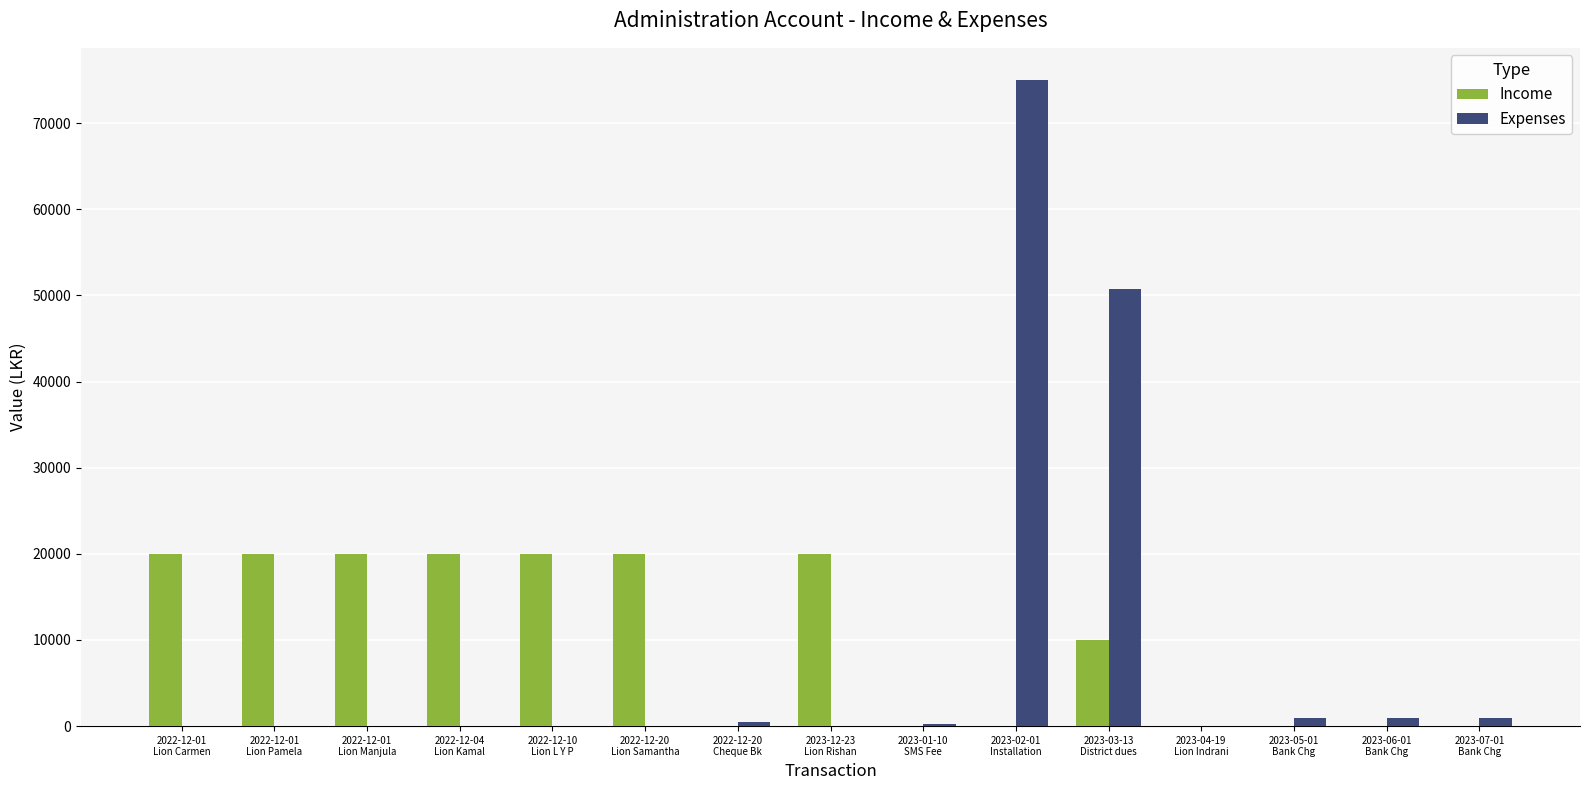

What is the sum of all Expenses values?

129450